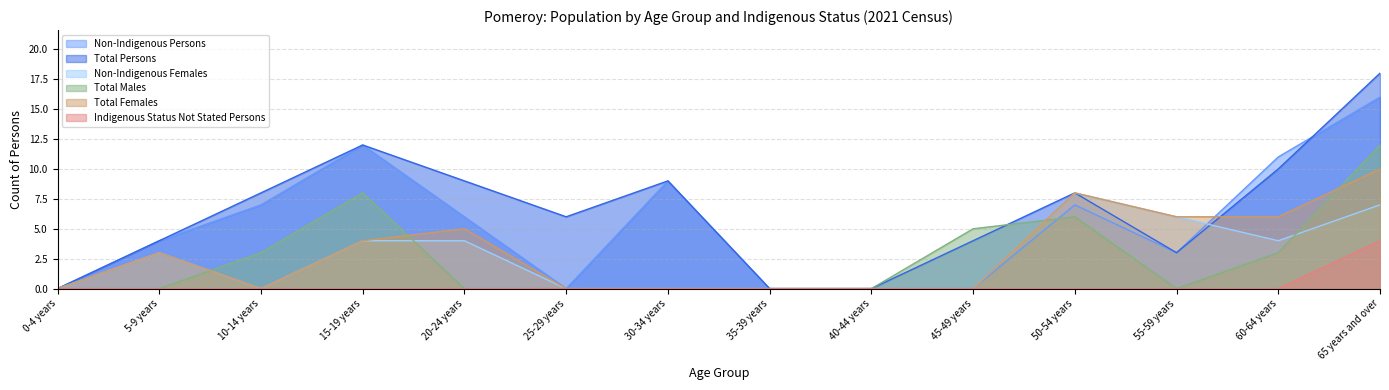

How many data points in Non-Indigenous Females are above 3?

6